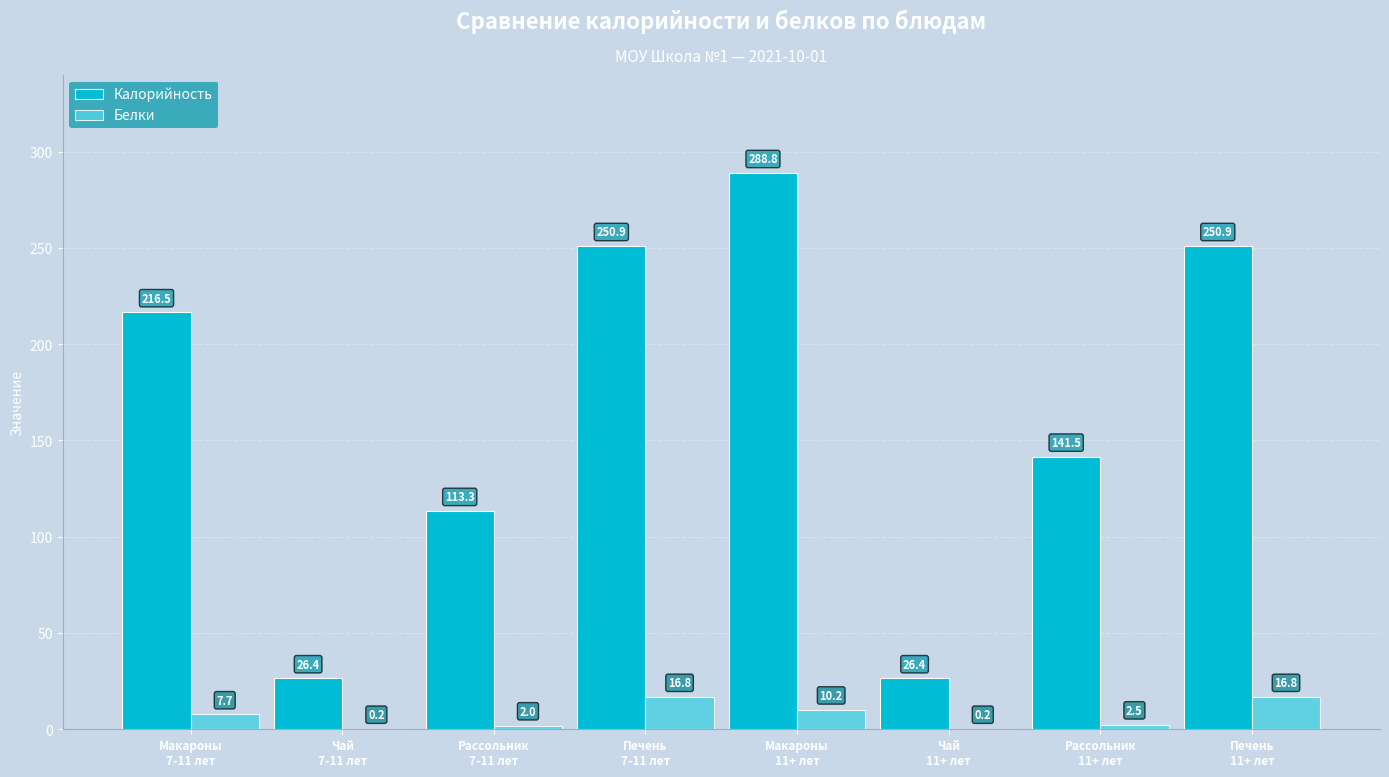

What is the highest value of the Калорийность series?

288.8